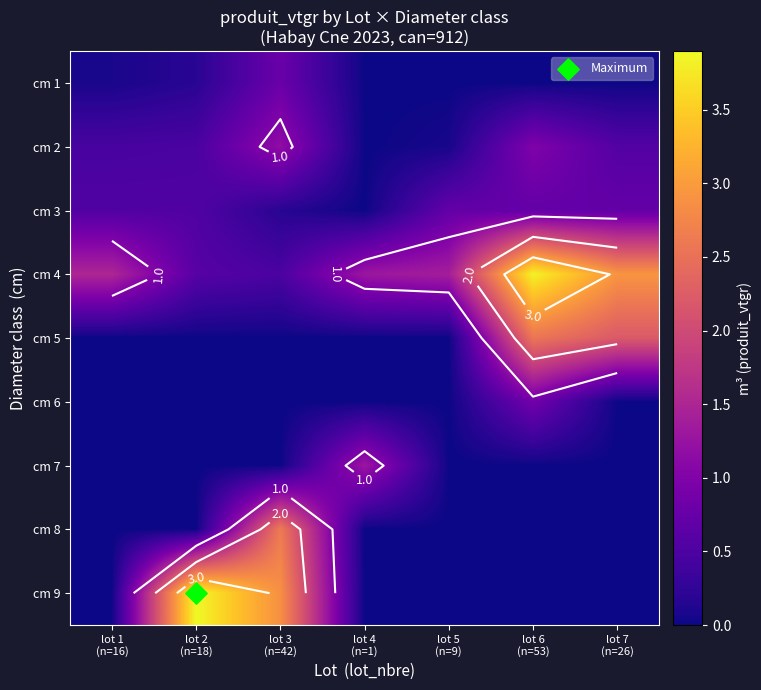

What is the sum of all cm 5 values?

4.8